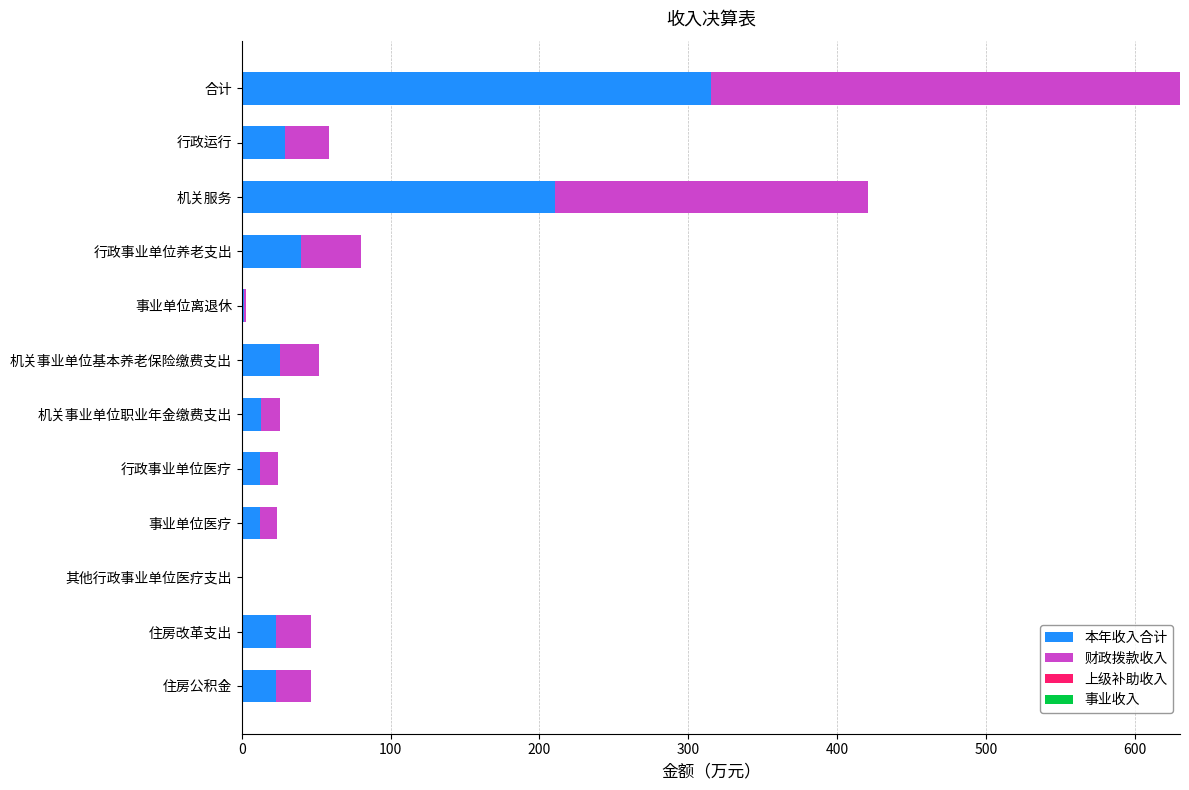

What is the maximum value for 本年收入合计?

315.2